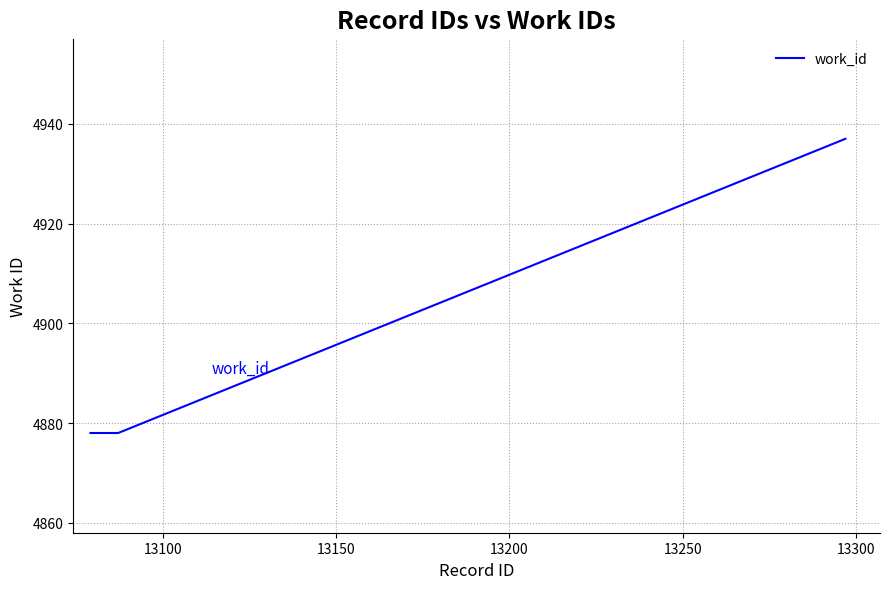

What is the maximum value shown in the chart?

4937